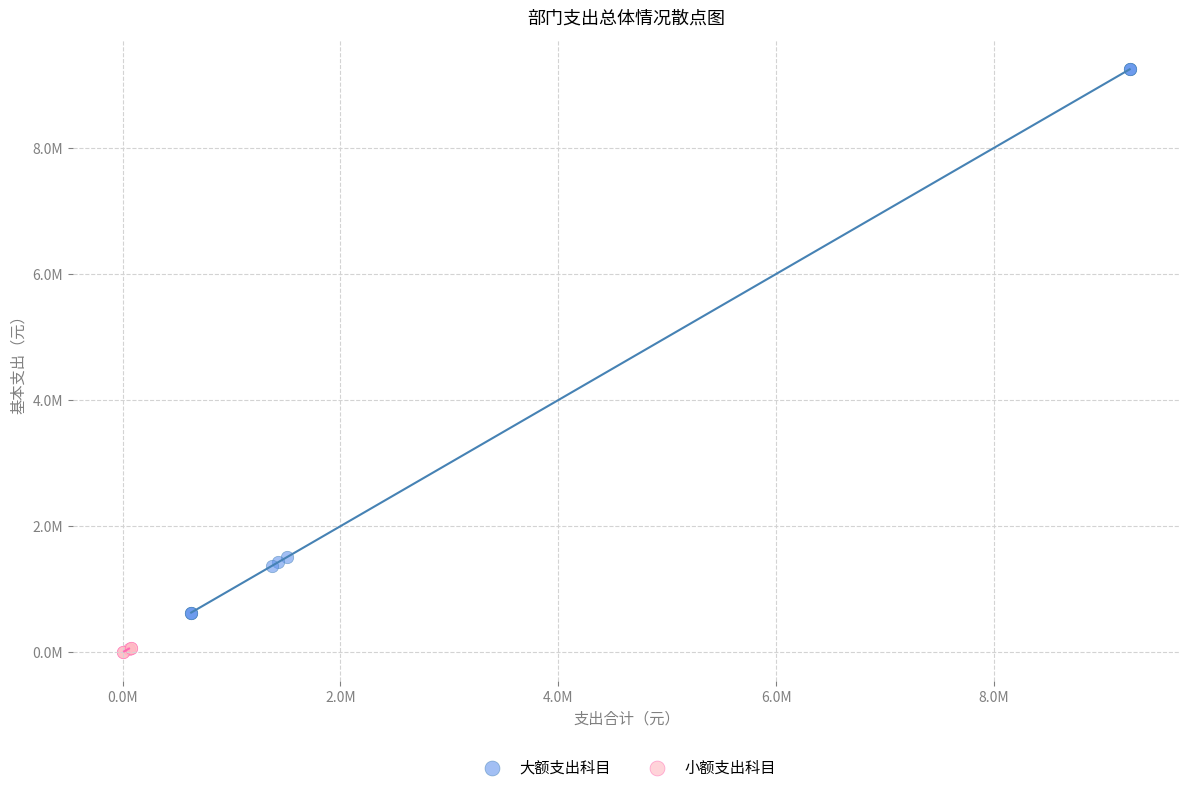

Which series contains the lowest Y value?

小额支出科目